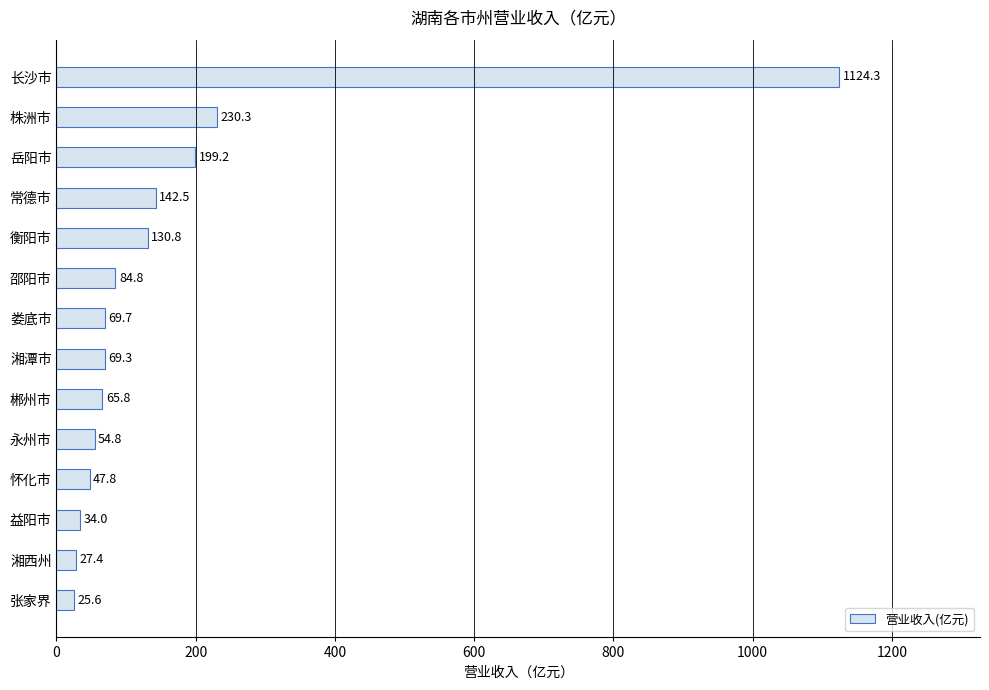

What is the sum of all values?

2306.2